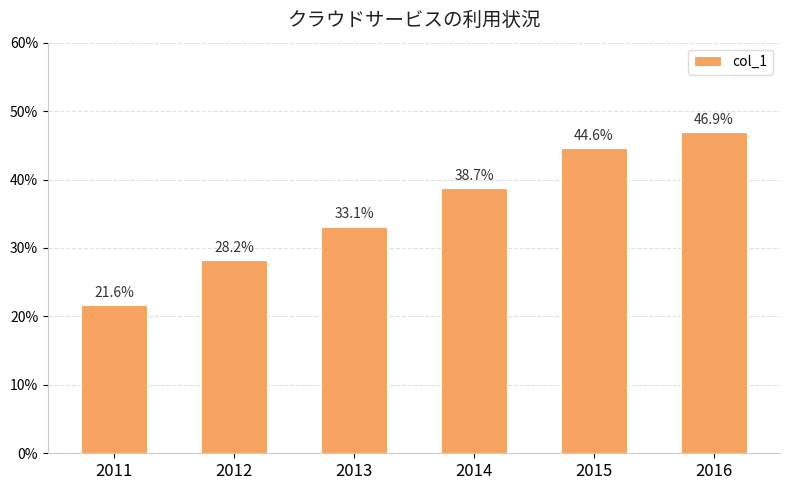

Reading left to right, transcribe all the data shown in this chart.

2011=0.2	2012=0.3	2013=0.3	2014=0.4	2015=0.4	2016=0.5